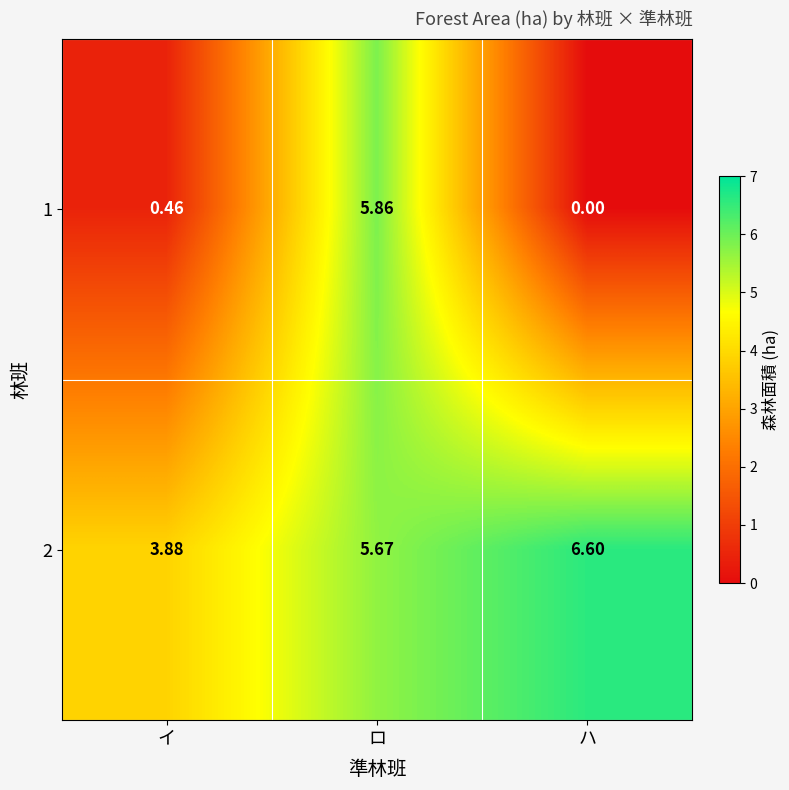

At which category is the sum across all series the highest?

ロ